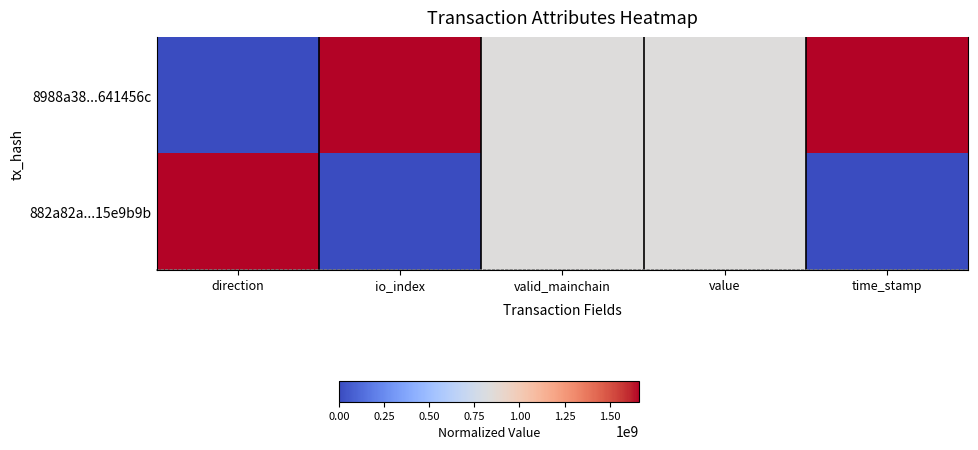

What is the total value across all series at direction?

1.0